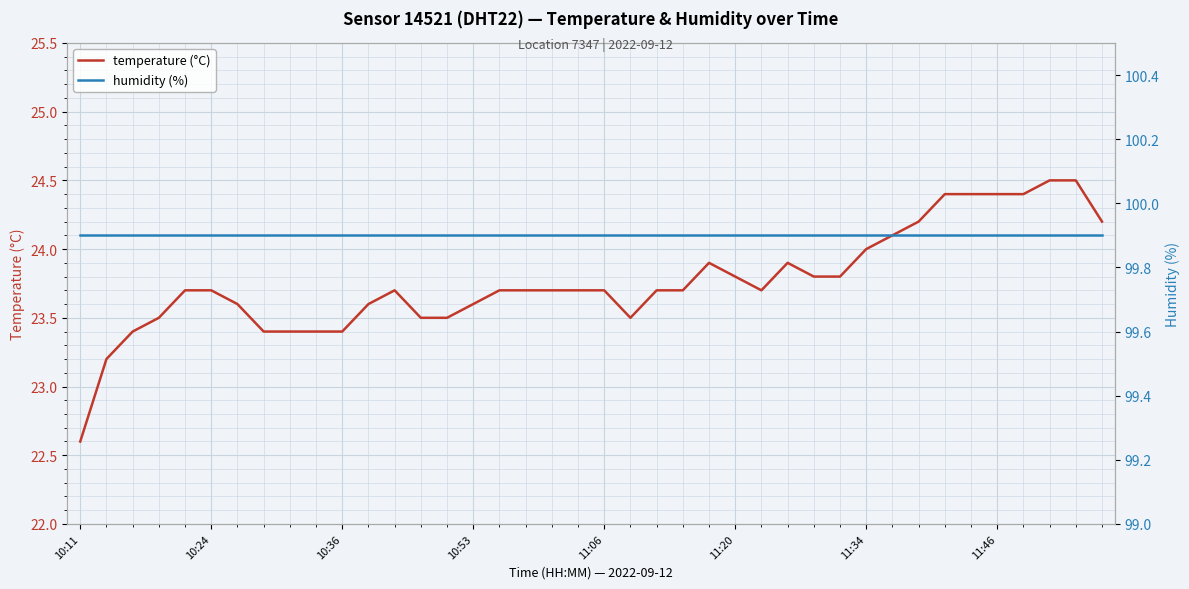

Is it true that temperature (°C) equals 23.7 at 10:24?

True